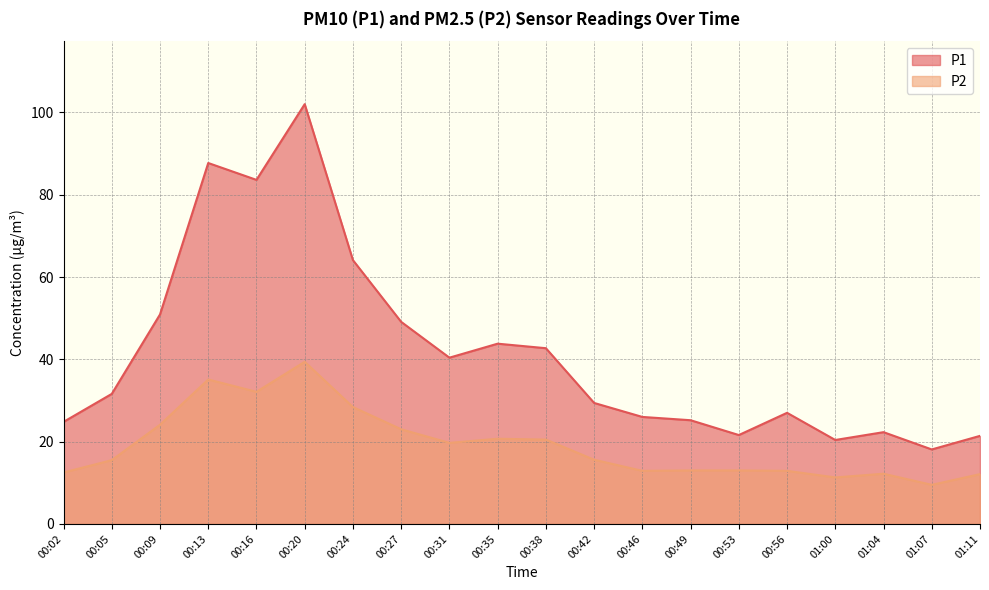

True or false: P1 and P2 intersect in this chart.

False